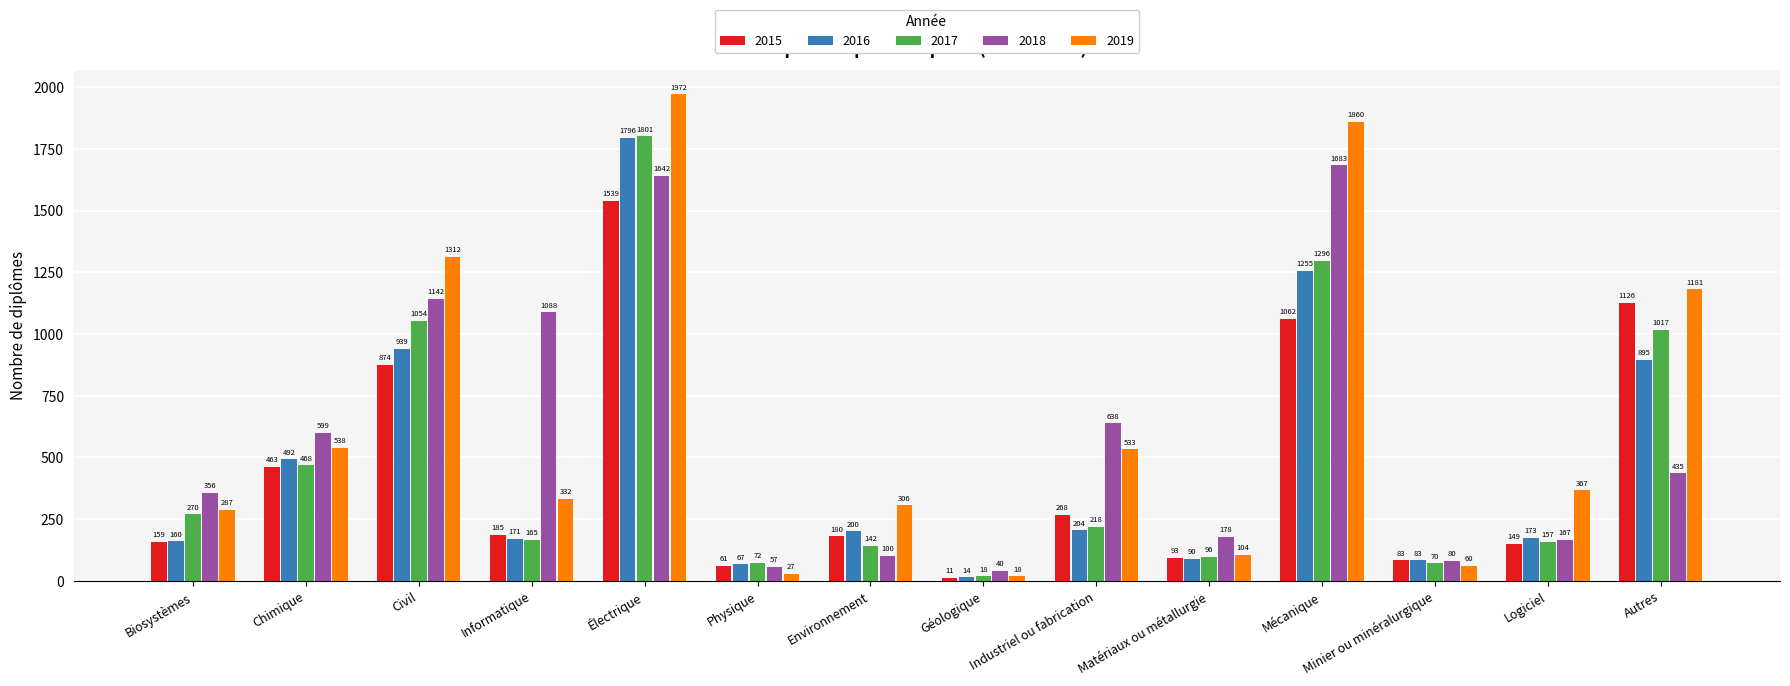

How many series are shown in this chart?

5